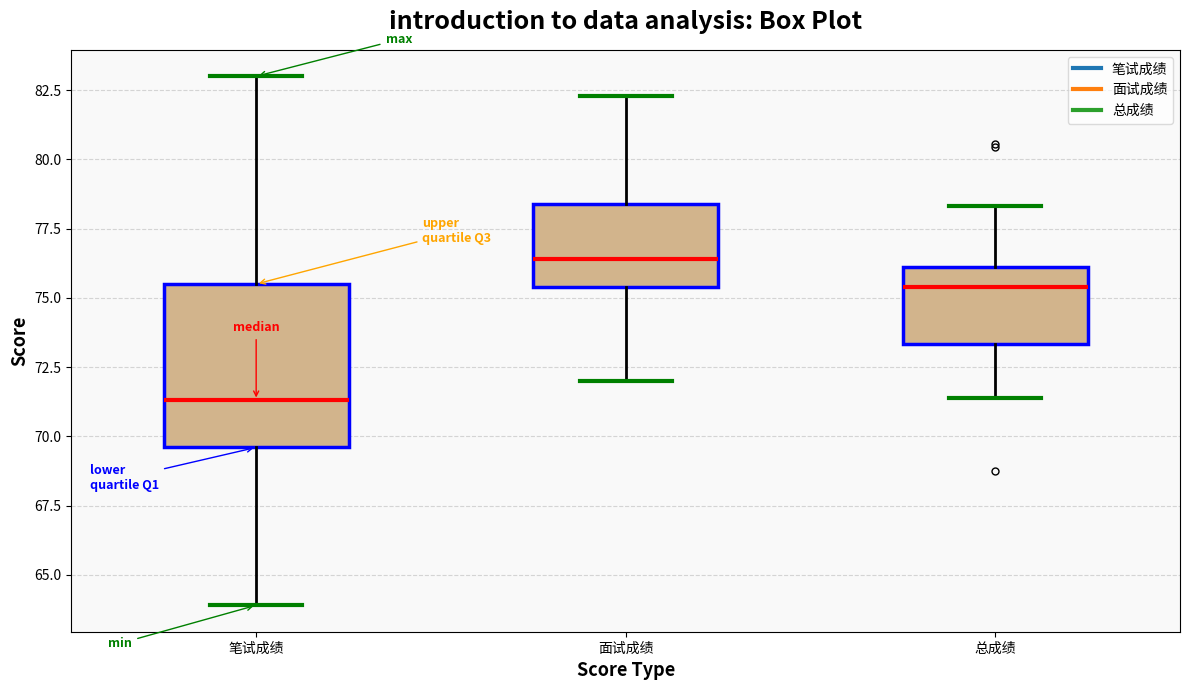

Which box is the tallest, from its lower edge to its upper edge?

笔试成绩